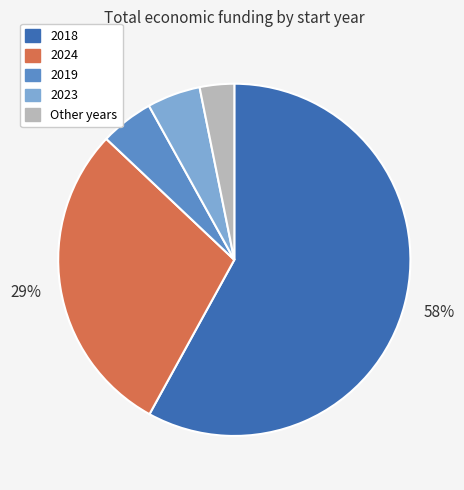

To the nearest percent, what is the difference between the largest and smallest slice percentages?

55%